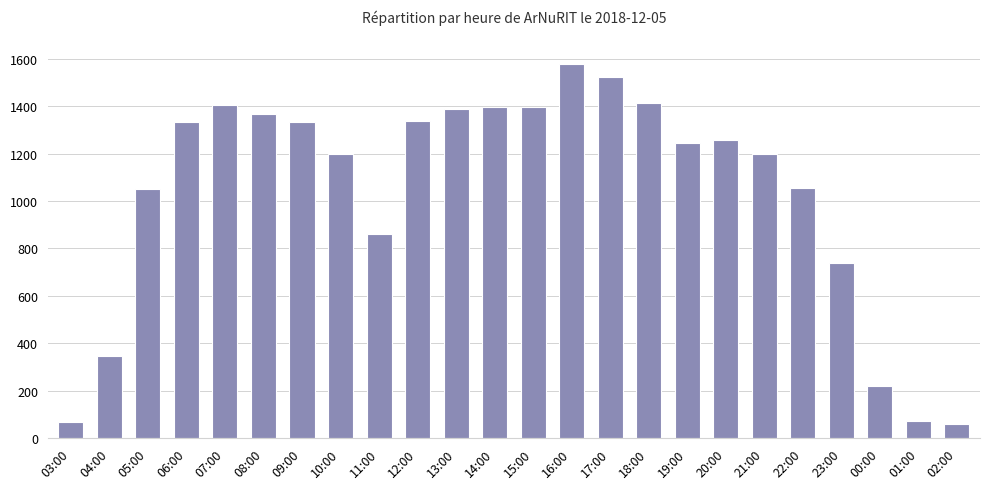

Is it true that the value at 00:00 is 219?

True